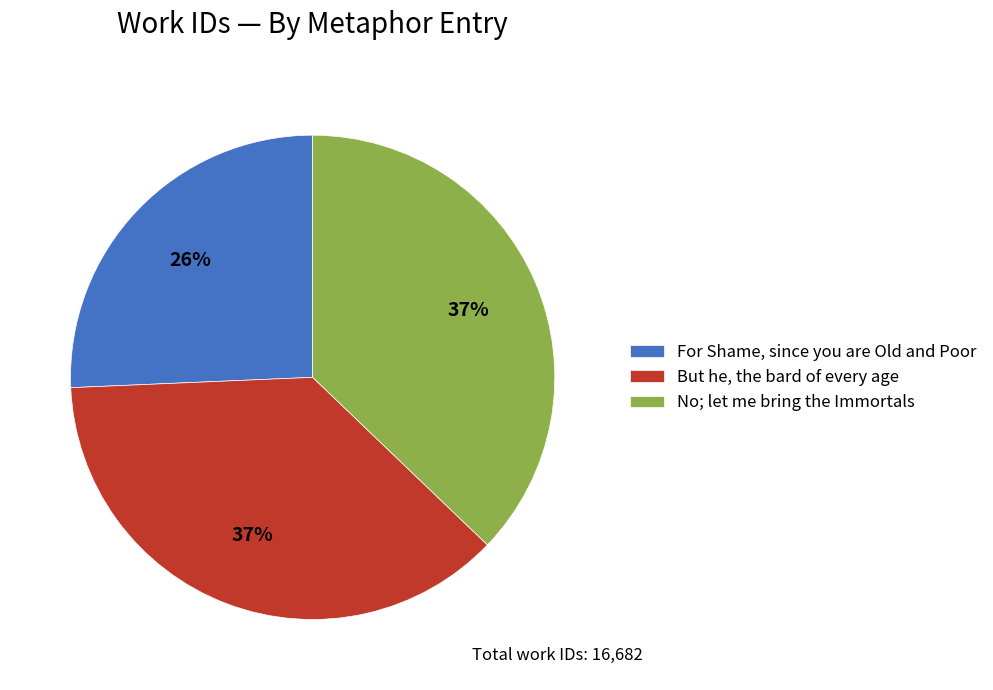

Is But he, the bard of every age the majority of the pie?

No